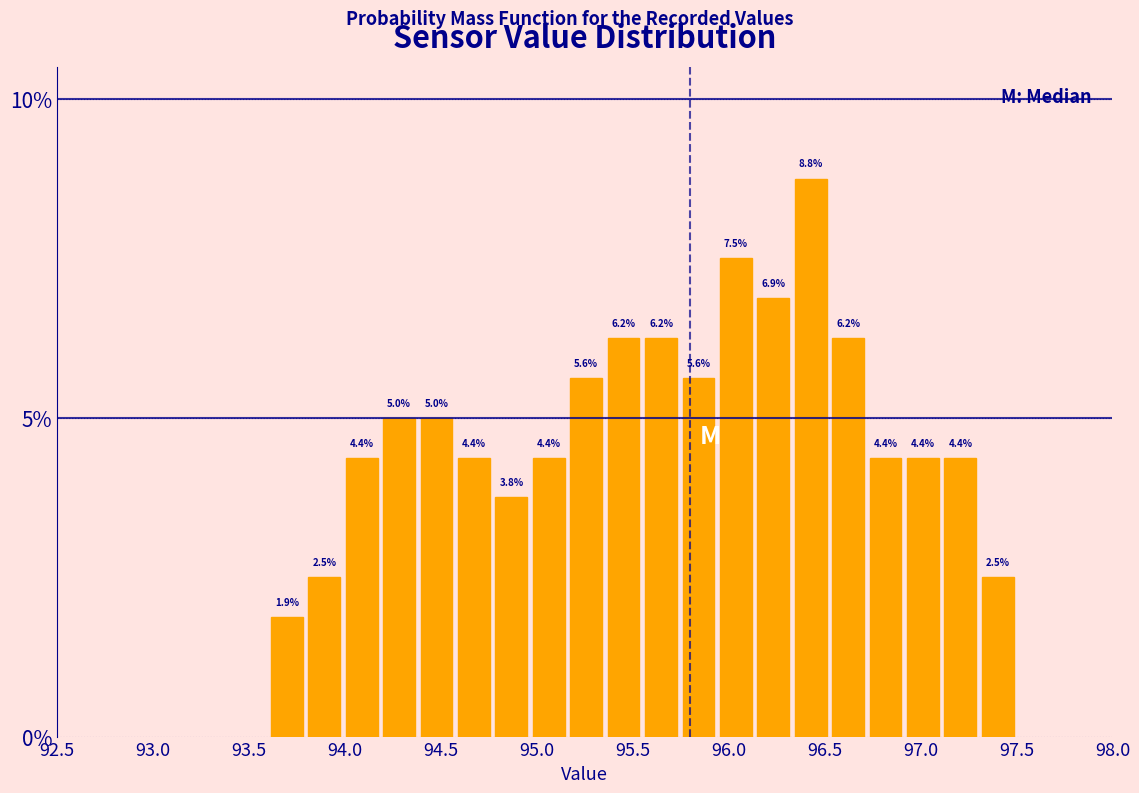

Read against the x-axis, roughly where is the centre of the tallest bar?

96.45